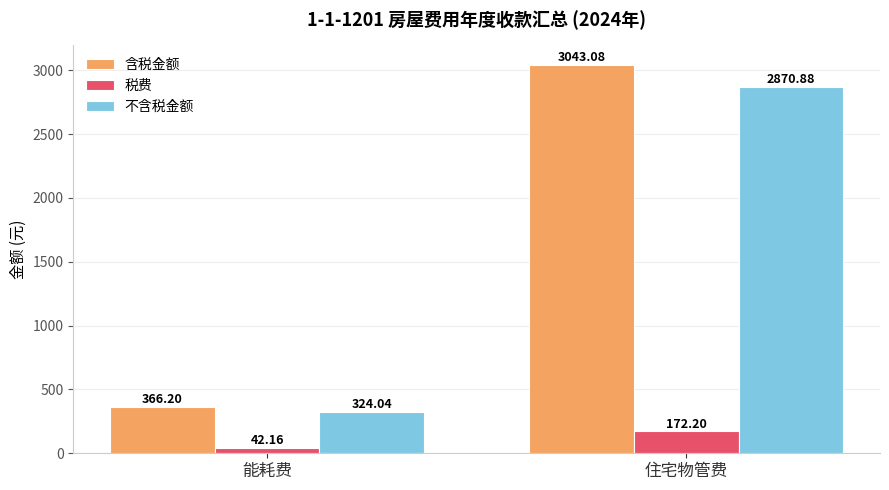

What is the difference between the maximum and minimum values in the 不含税金额 series?

2546.8